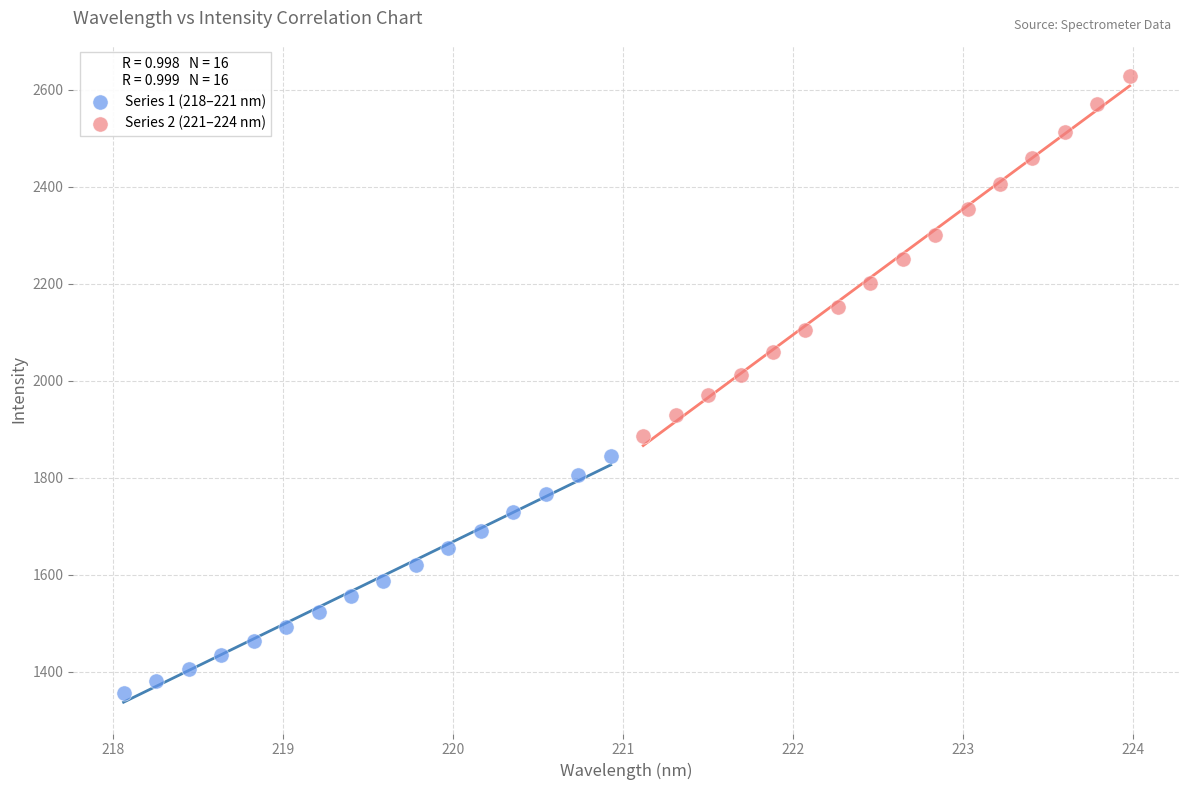

Which series has the widest spread of Y values?

Series 2 (221–224 nm)